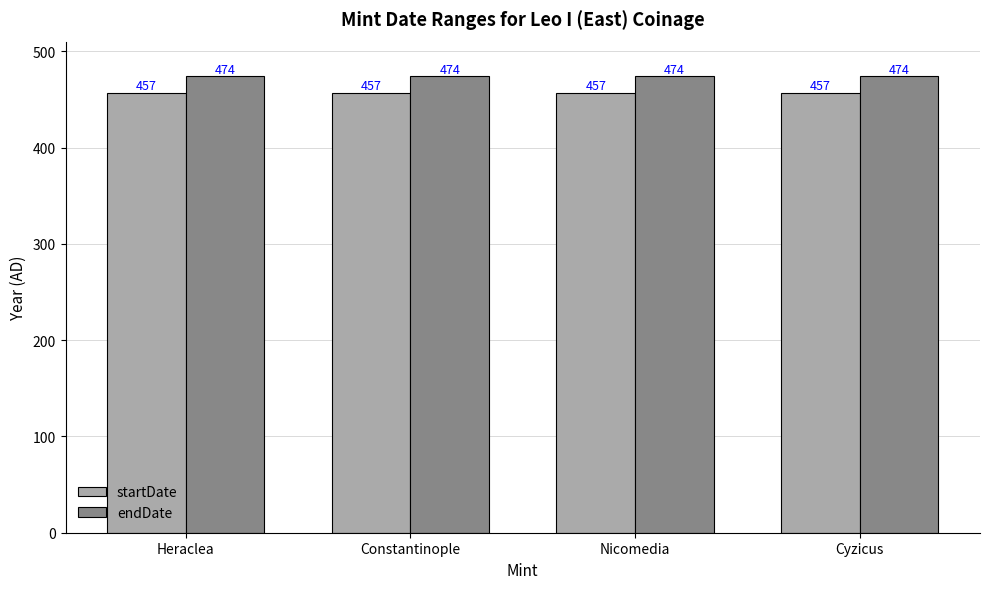

What is the spread (max minus min) of values at Constantinople?

17